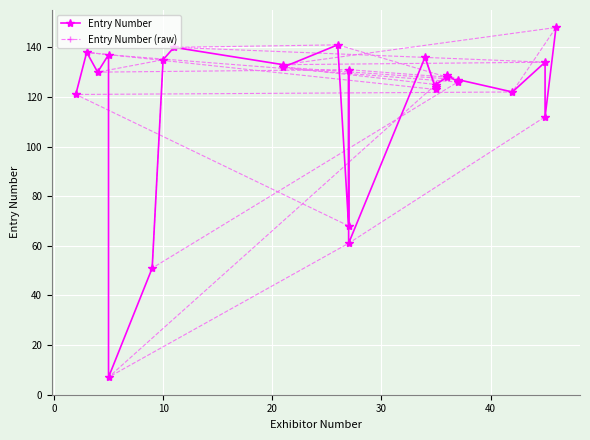

How many distinct data groups are displayed?

2